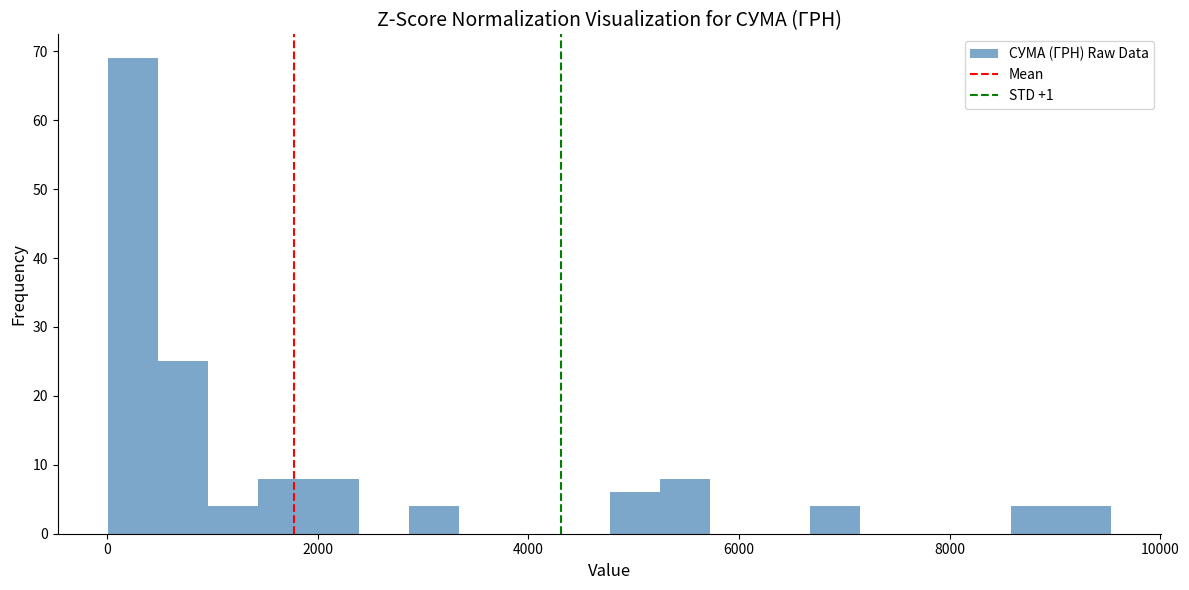

Around what value on the x-axis is the tallest bar? Give the approximate position of its centre, as read against the axis.

200